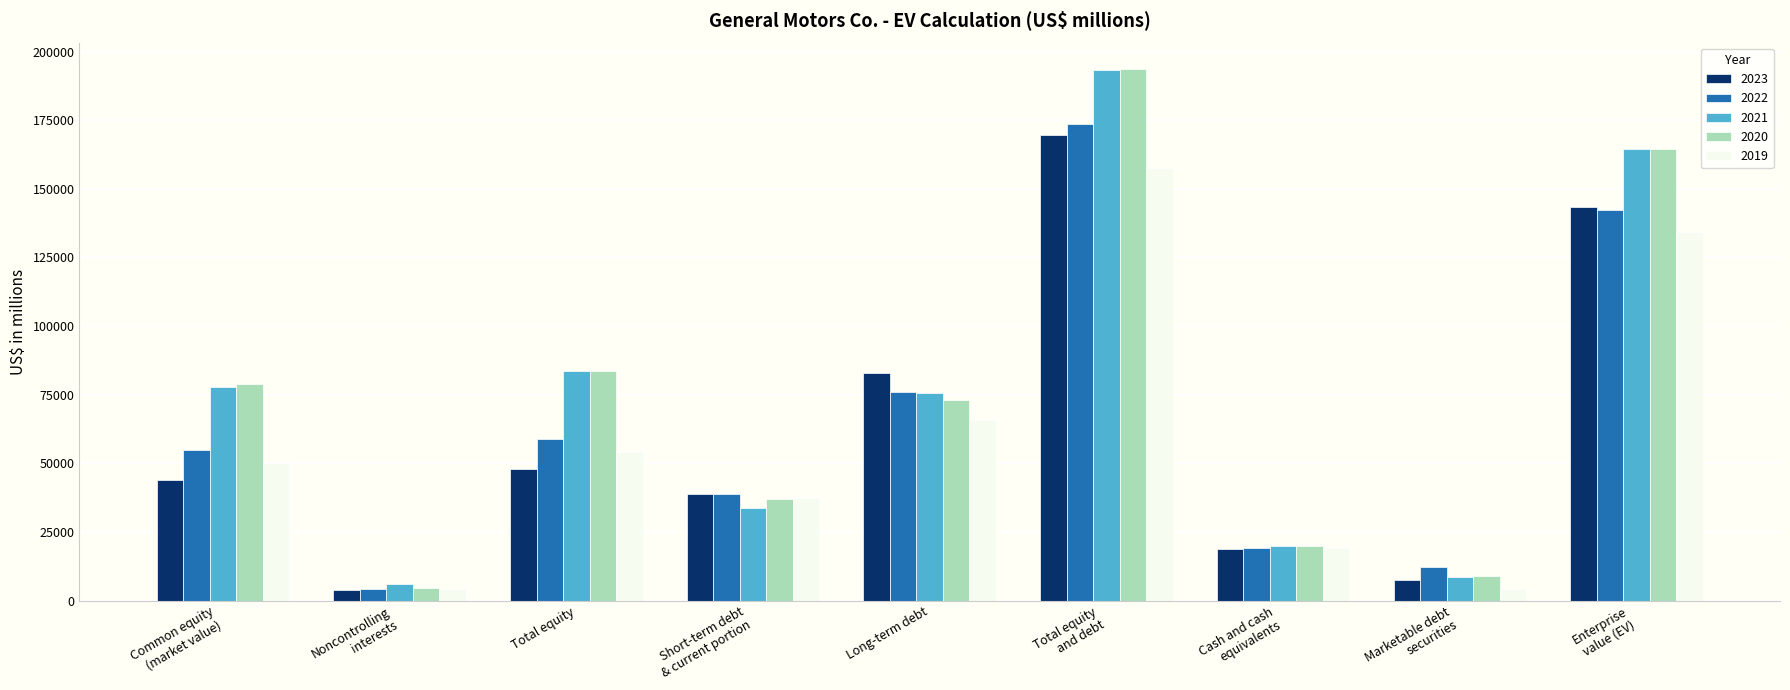

What is the sum of all 2023 values?

557003